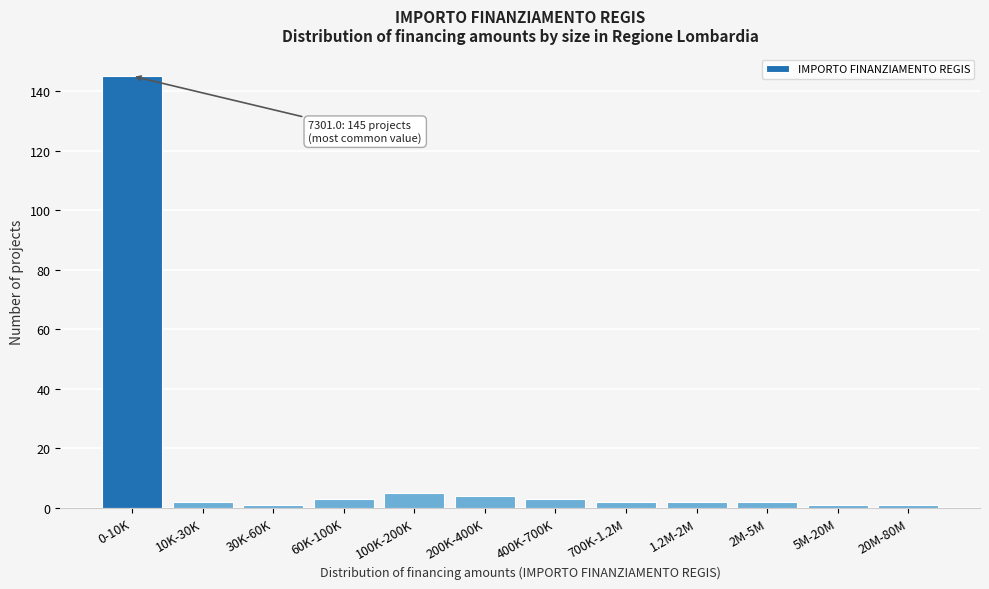

Reading right to left, extract all data points from this chart.

1	1	2	2	2	3	4	5	3	1	2	145